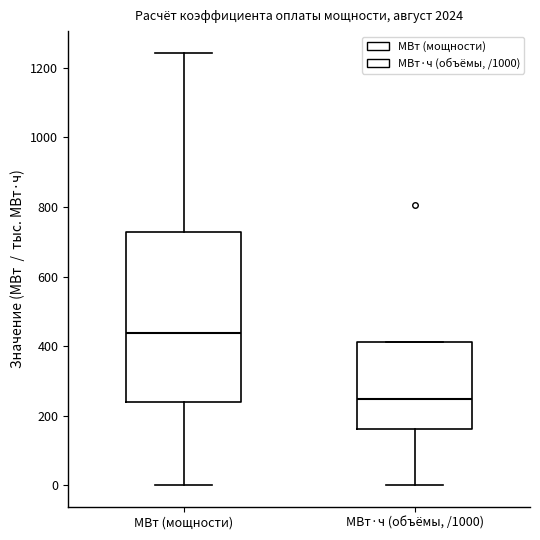

Where does the lower whisker of the box for МВт·ч (объёмы, /1000) end on the y-axis? The values are not printed on the chart, so give them approximately, as read against the axis.

0